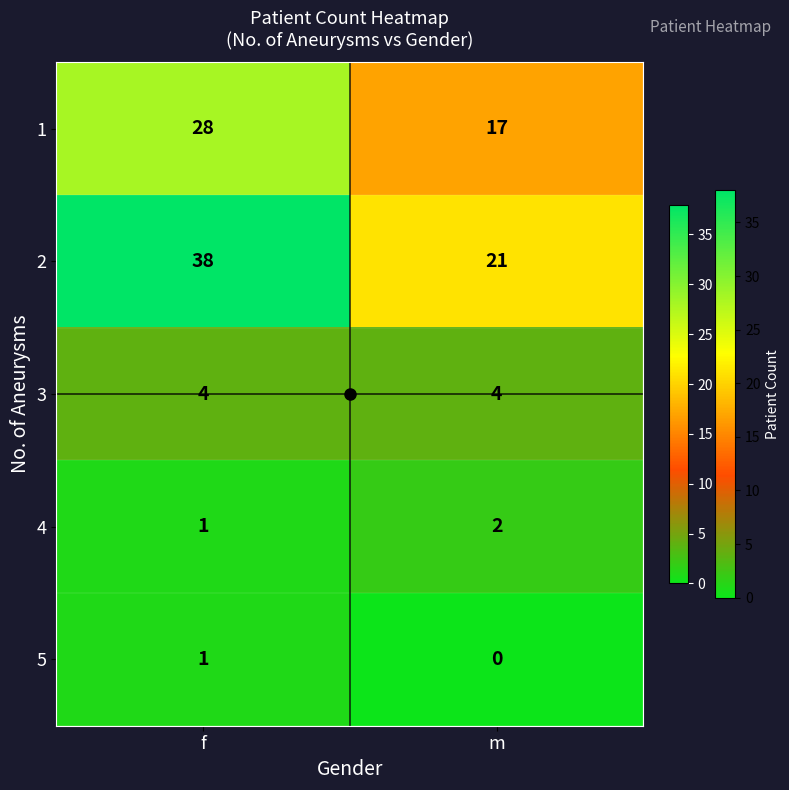

Which category has the lowest value in the 2 series?

m